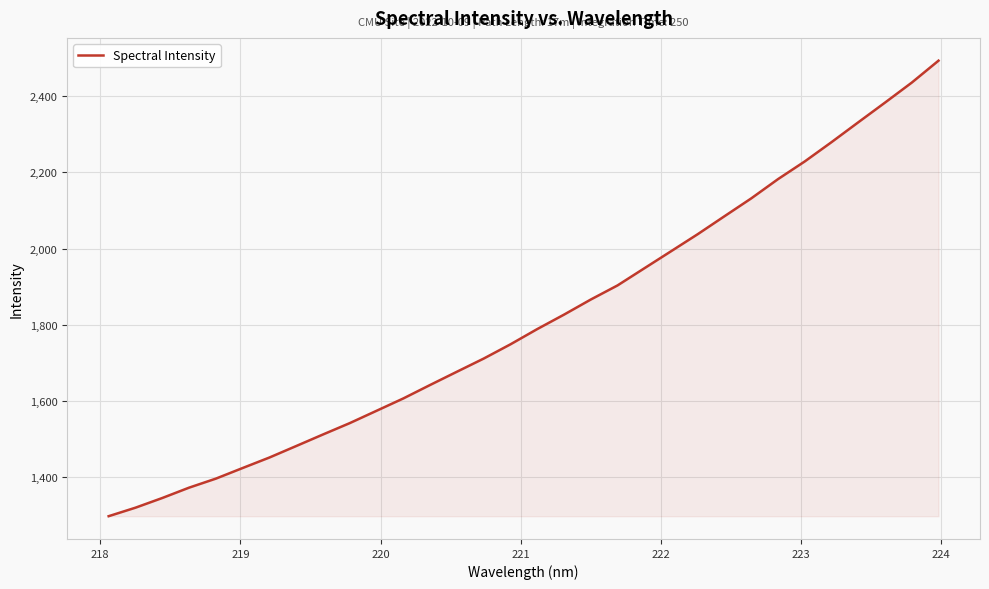

What is the smallest value displayed?

1297.6